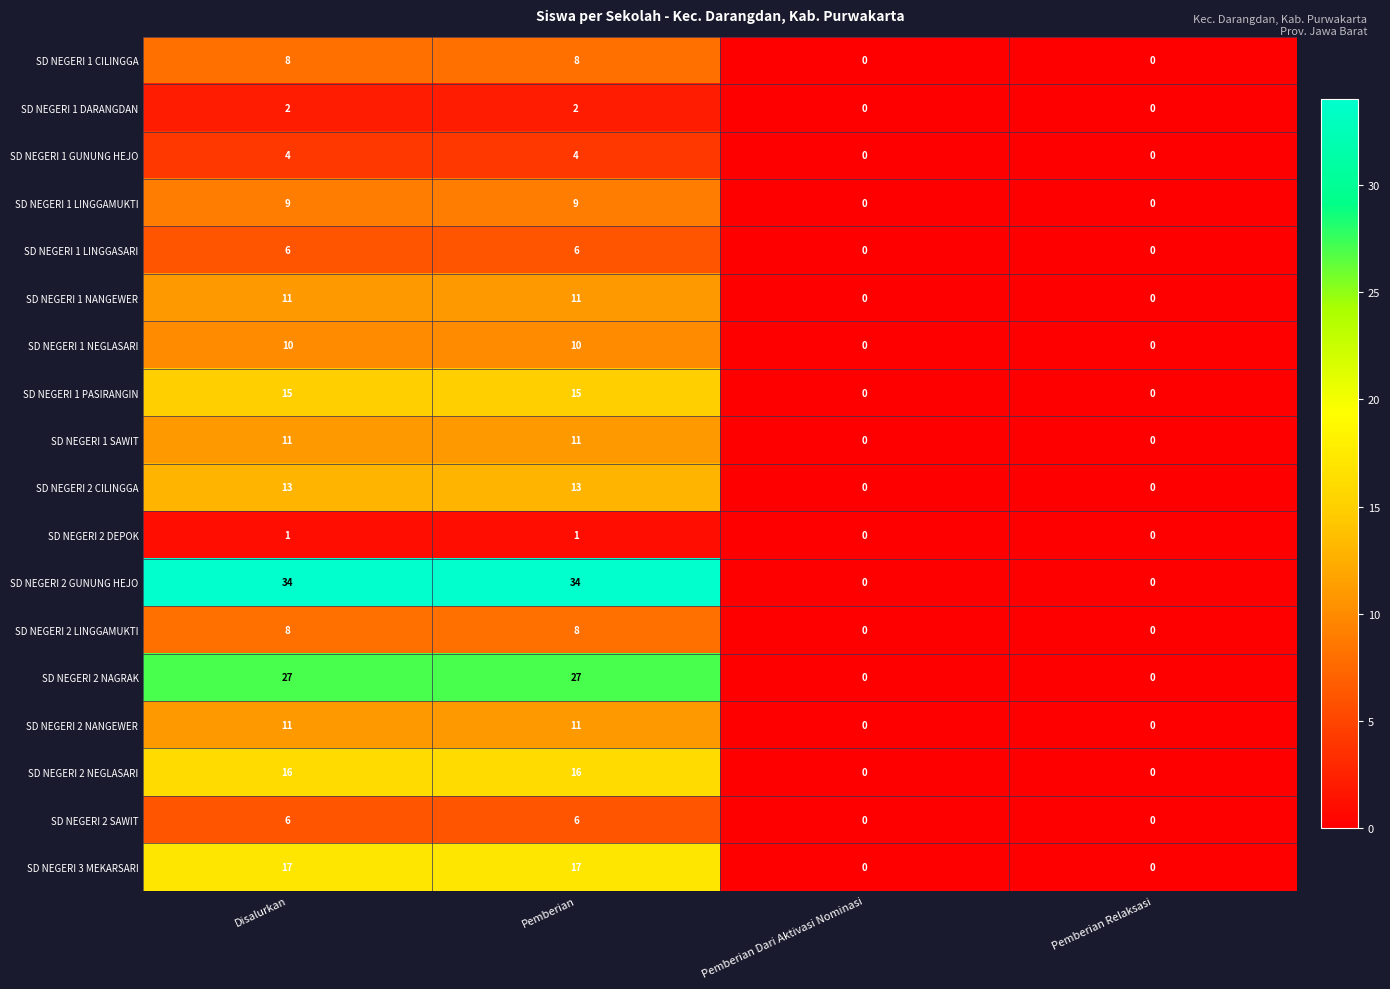

Count the SD NEGERI 3 MEKARSARI values in the range 0 to 17.

4